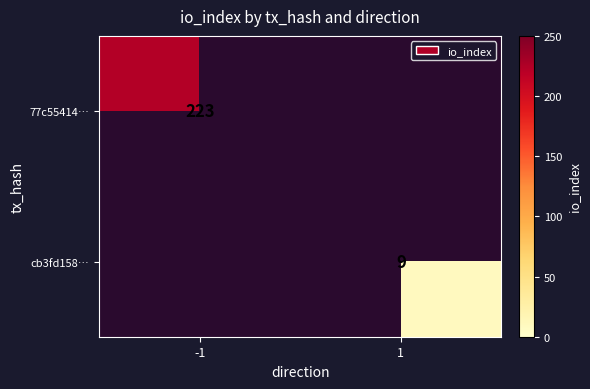

True or false: 77c55414… has a value of 296 at -1.

False